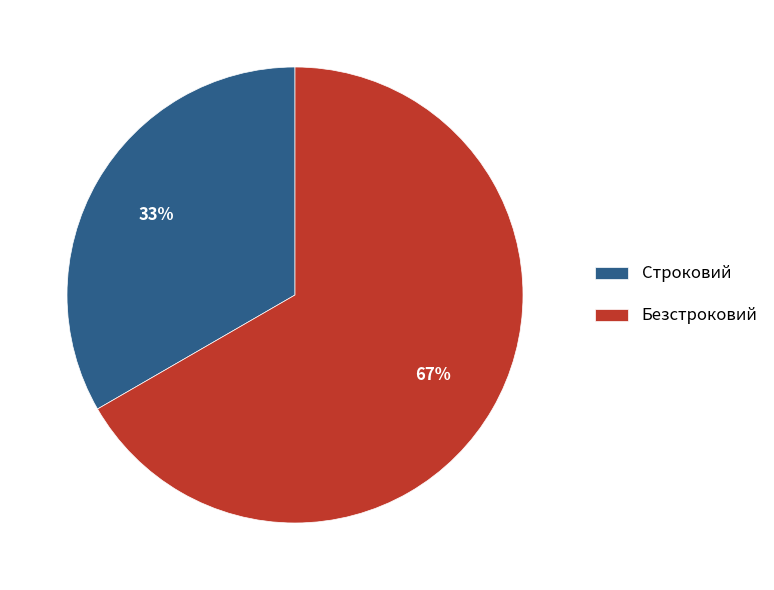

What percentage is the Строковий slice, to the nearest percent?

33%